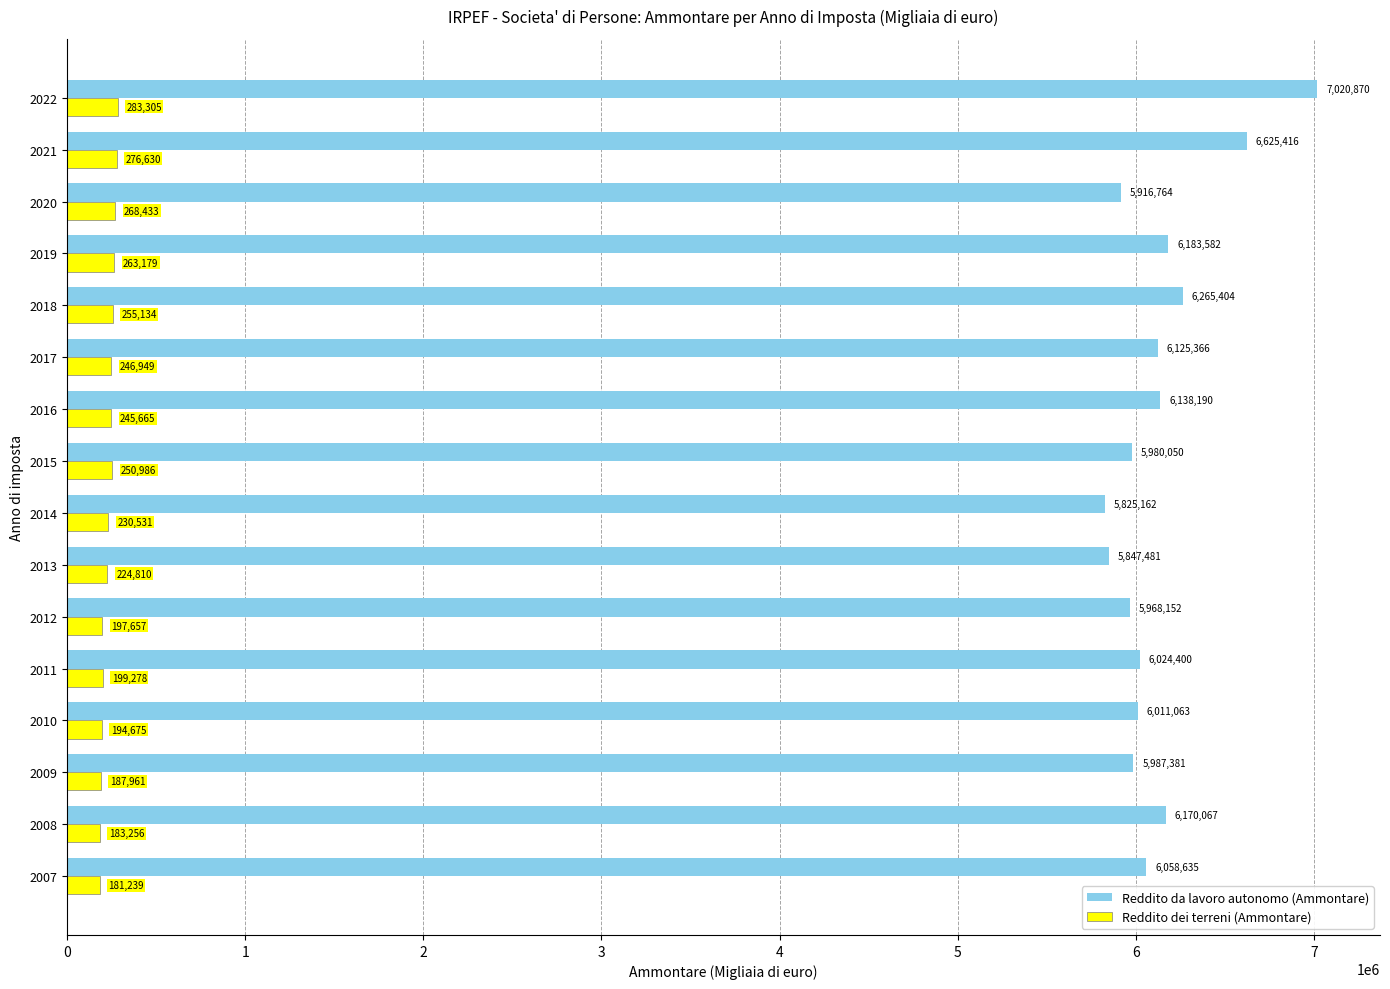

What is the average value of the Reddito da lavoro autonomo (Ammontare) series?

6134248.9